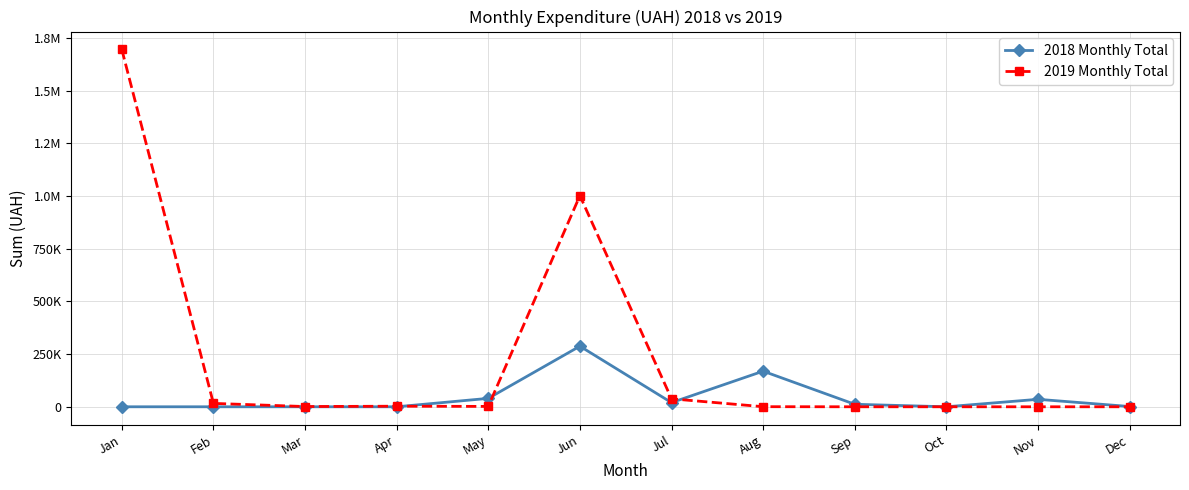

Does the chart have visible grid lines?

Yes